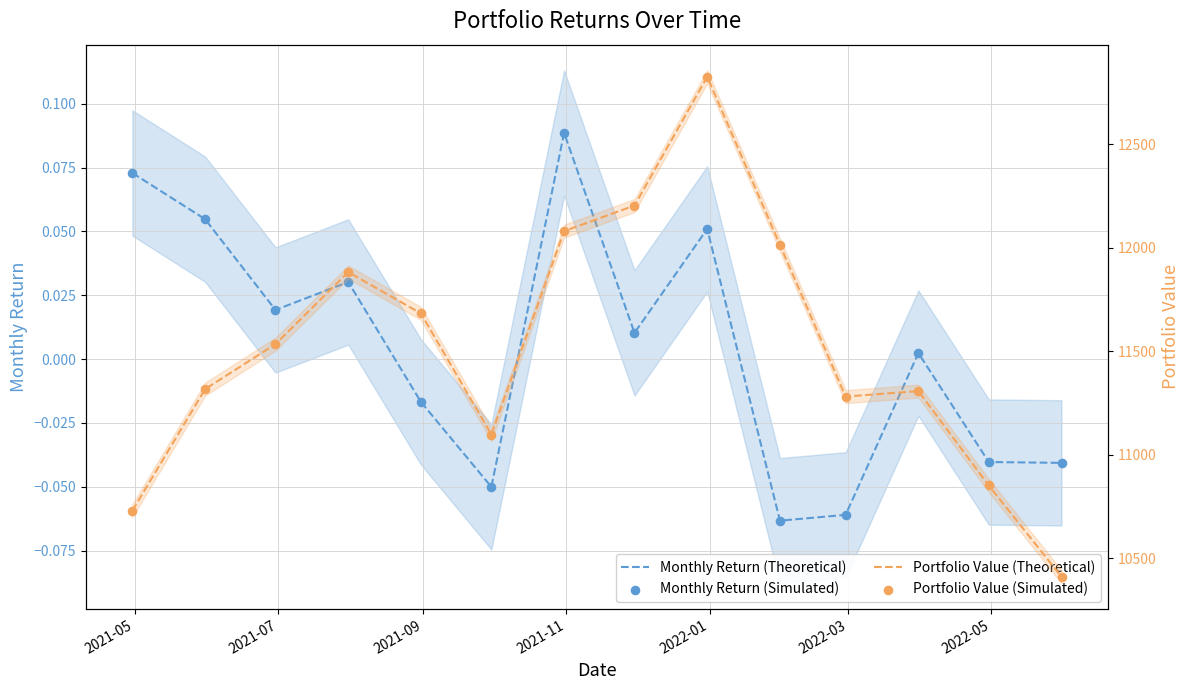

Which series has the largest total across all categories?

Portfolio Value (Theoretical)